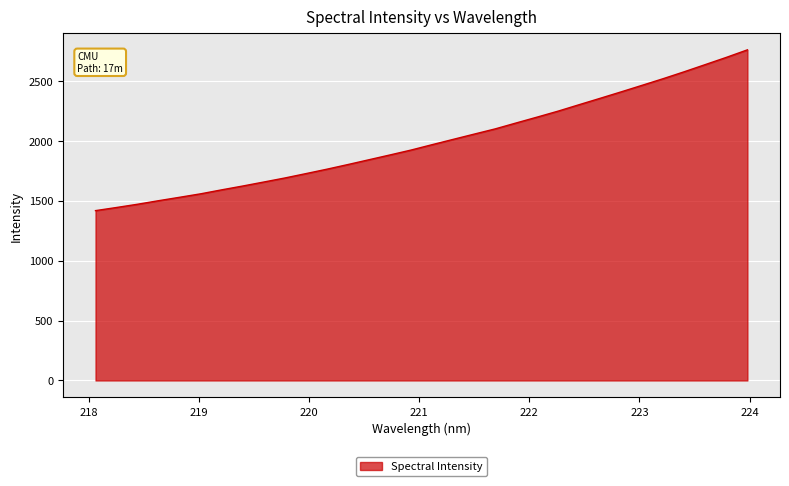

What is the difference between the maximum and second lowest values?

1315.1